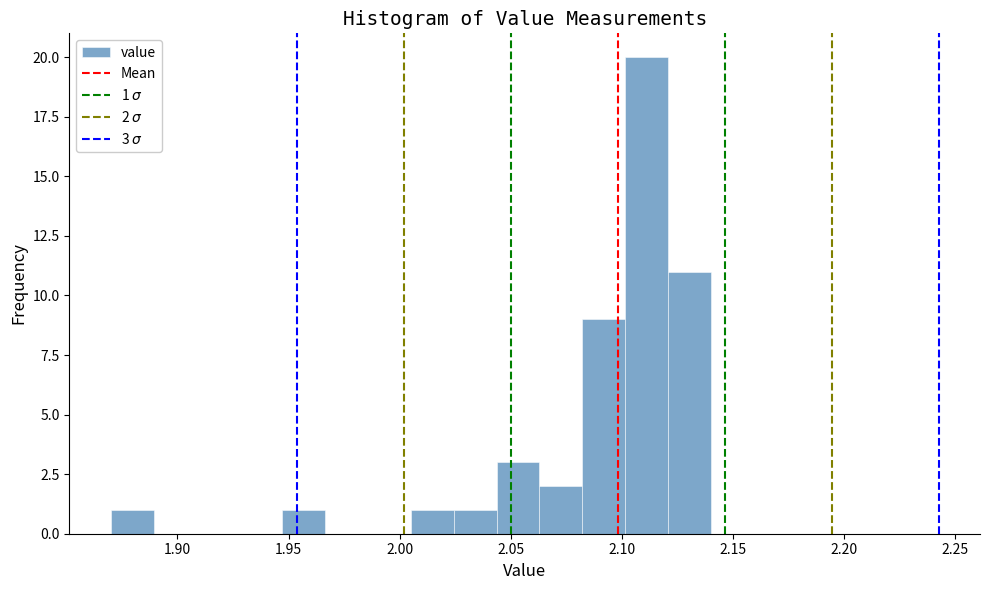

Read against the x-axis, roughly where is the centre of the tallest bar?

2.110